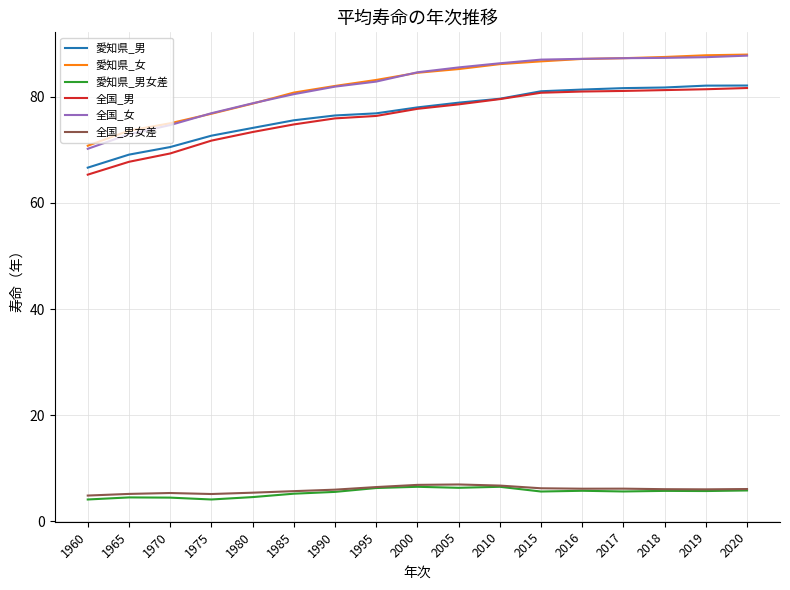

What is the greatest value displayed?

87.9